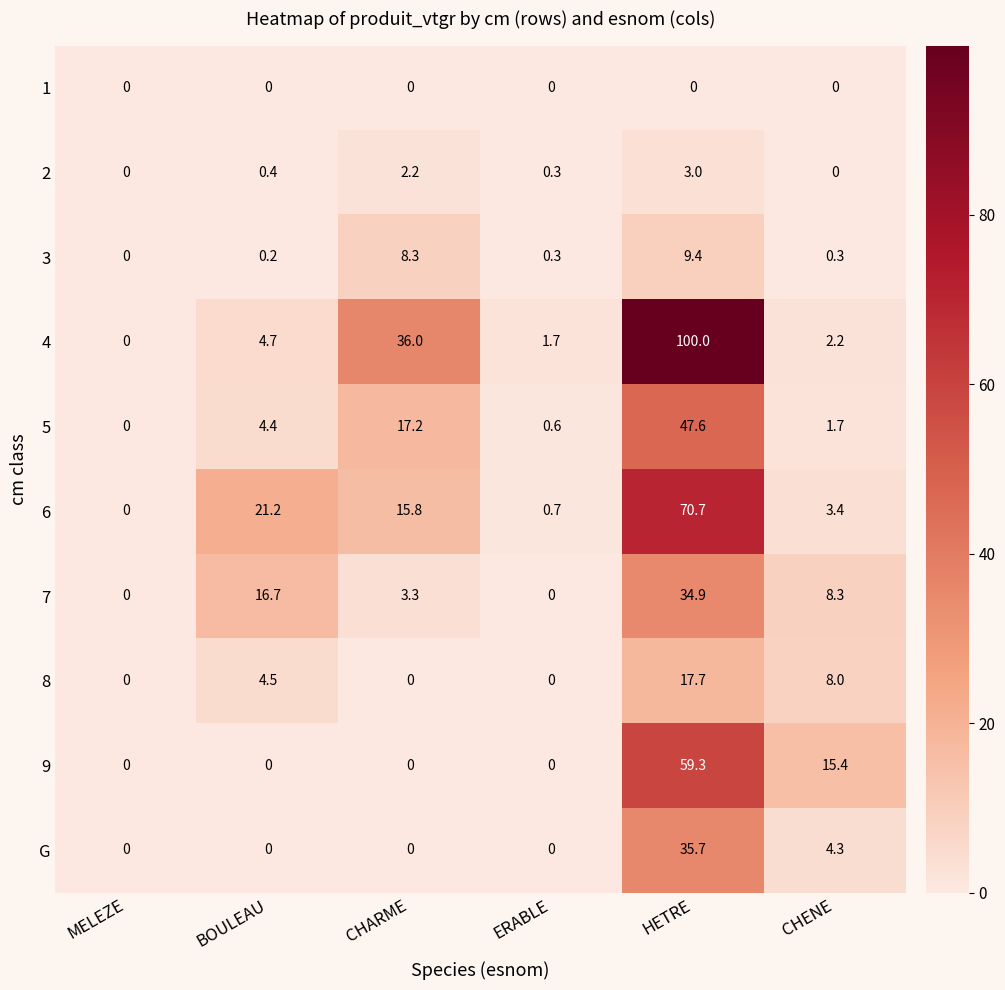

How many values in the G series exceed 0?

2